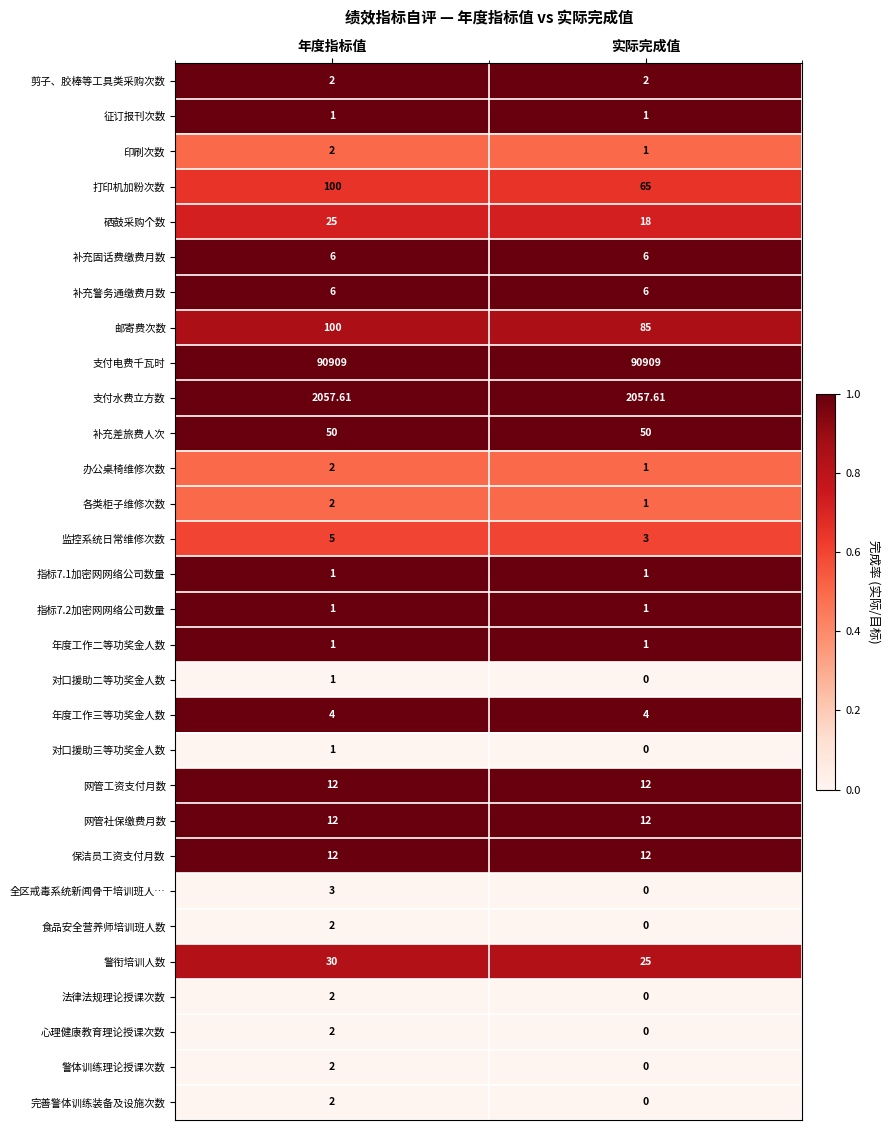

How many data points does each series have?

2